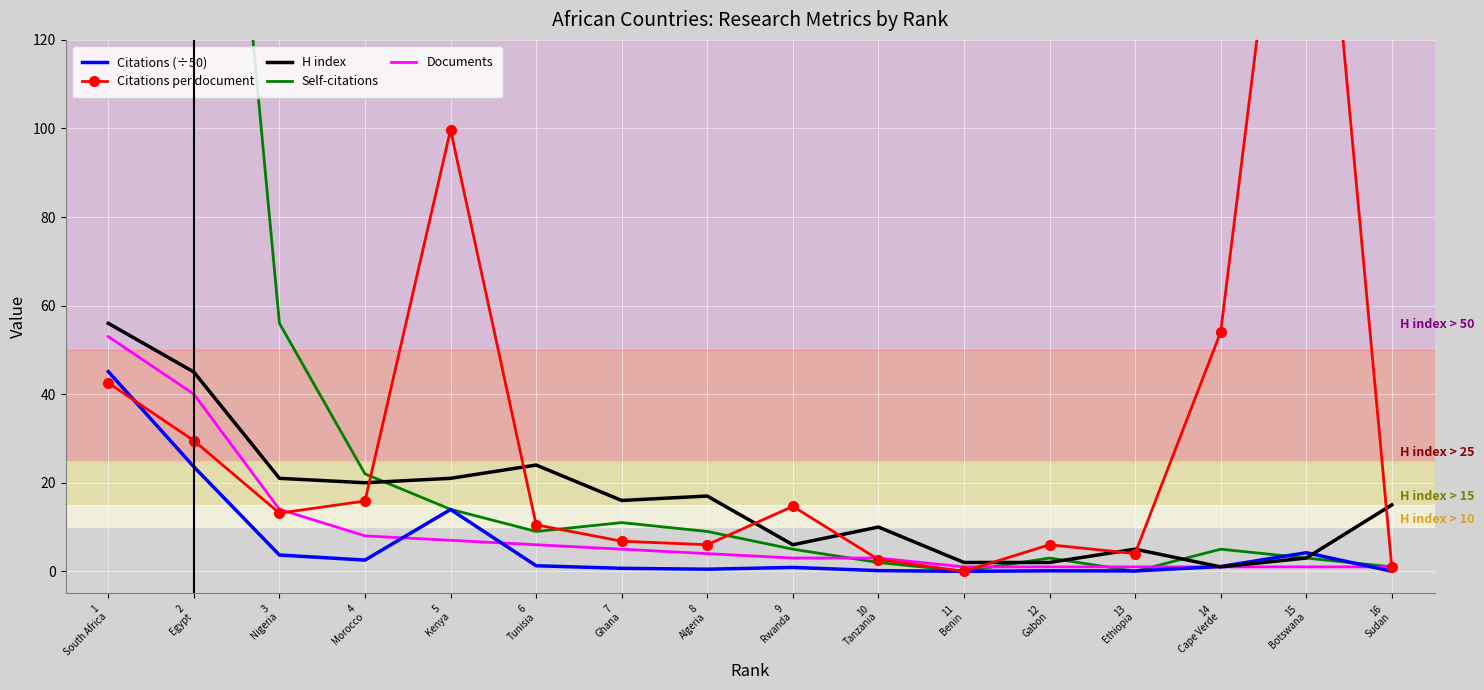

What is the sum of the H index values at 16
Sudan and 5
Kenya?

36.0